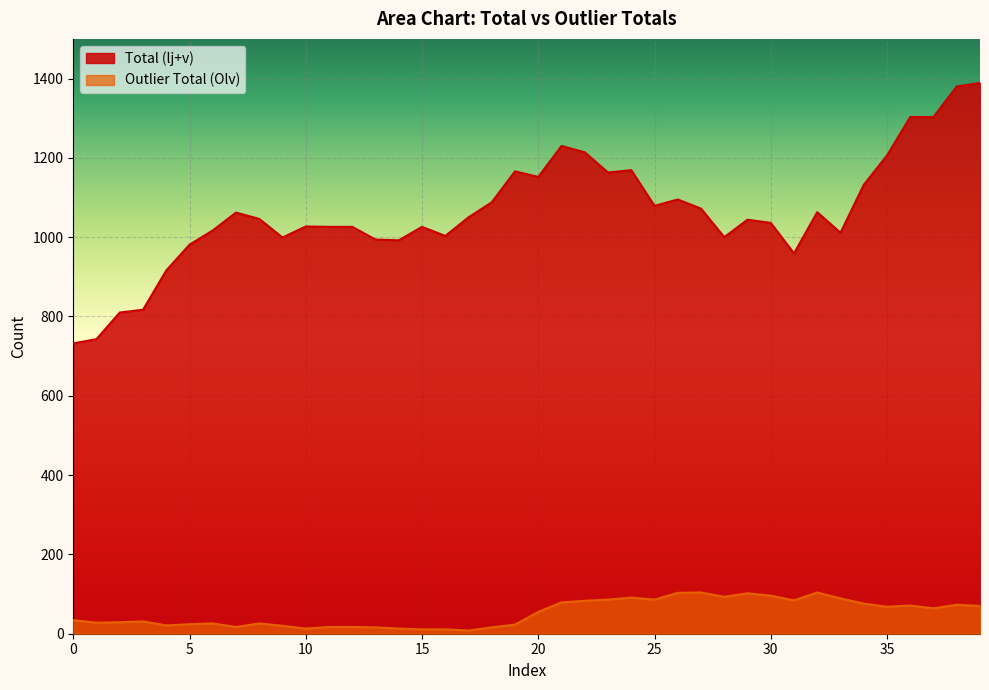

What is the value of the Outlier Total (Olv) point at the 30th from the left?

102